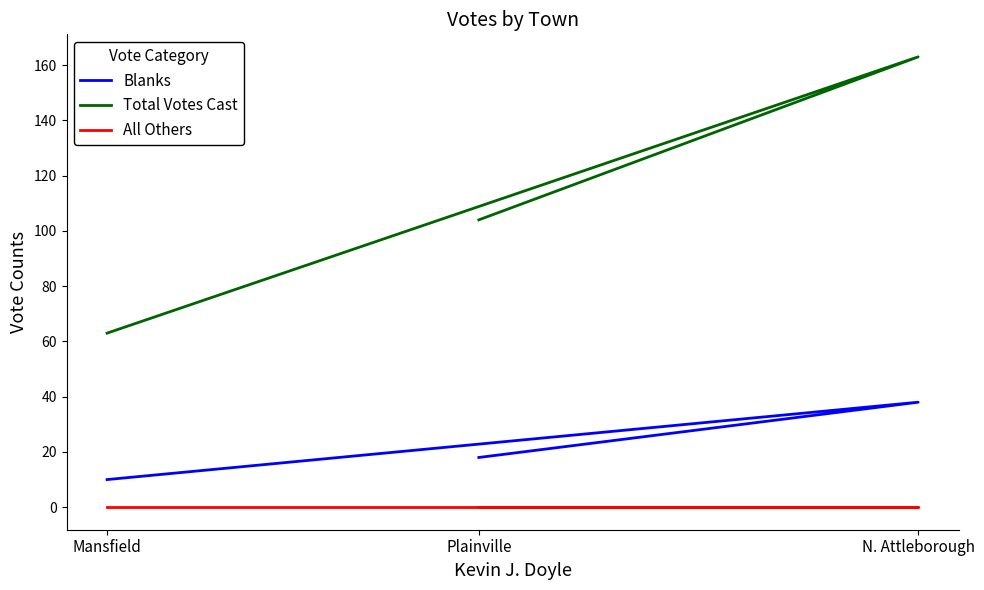

At which label does Total Votes Cast reach its peak?

N. Attleborough